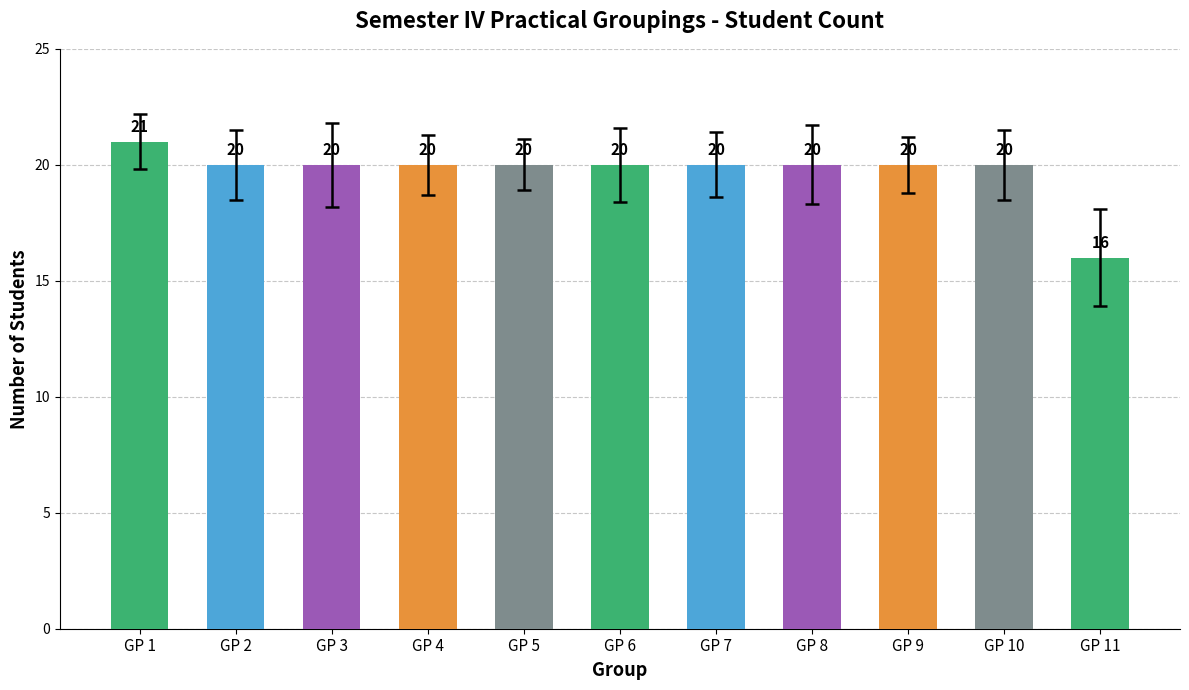

How many bars are there in total?

11